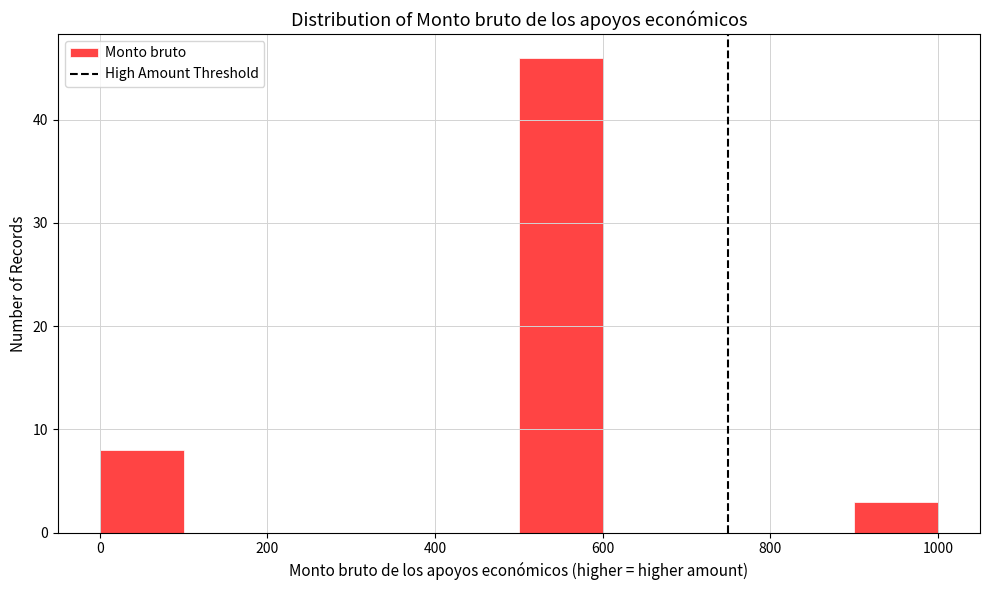

Reading left to right, list every bar in this chart as the range it spans on the x-axis followed by its height. The values are not printed on the chart, so give them approximately, as read against the axis.

0 to 100: 8
100 to 200: 0
200 to 300: 0
300 to 400: 0
400 to 500: 0
500 to 600: 46
600 to 700: 0
700 to 800: 0
800 to 900: 0
900 to 1000: 3